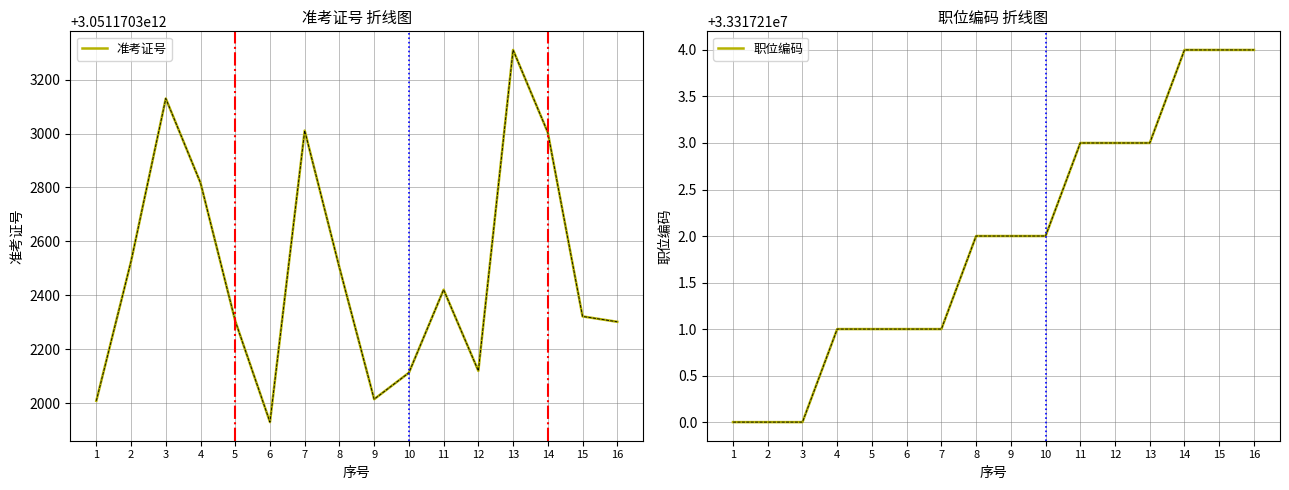

At how many categories does at least one series exceed 2491555673017?

16